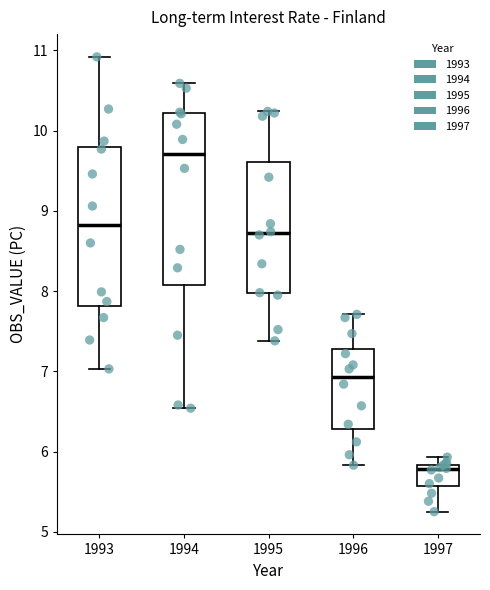

Where does the median line of the box at x = 1993 sit on the y-axis? The values are not printed on the chart, so give them approximately, as read against the axis.

8.8